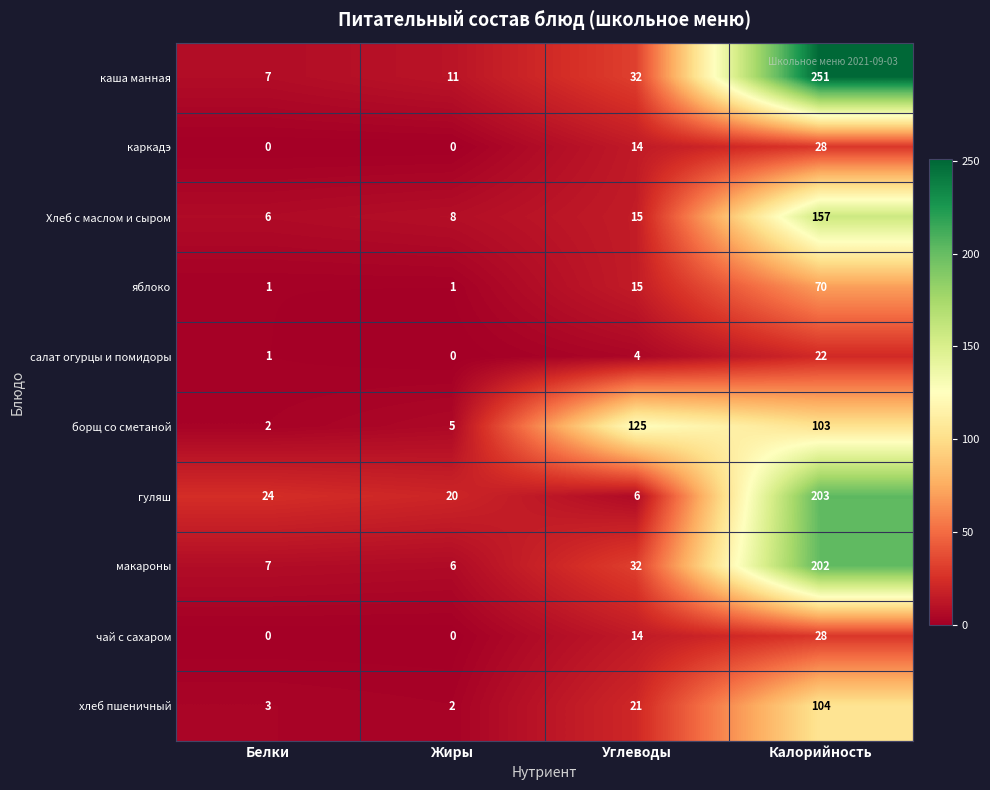

Rank the categories by макароны value from highest to lowest.

Калорийность, Углеводы, Белки, Жиры